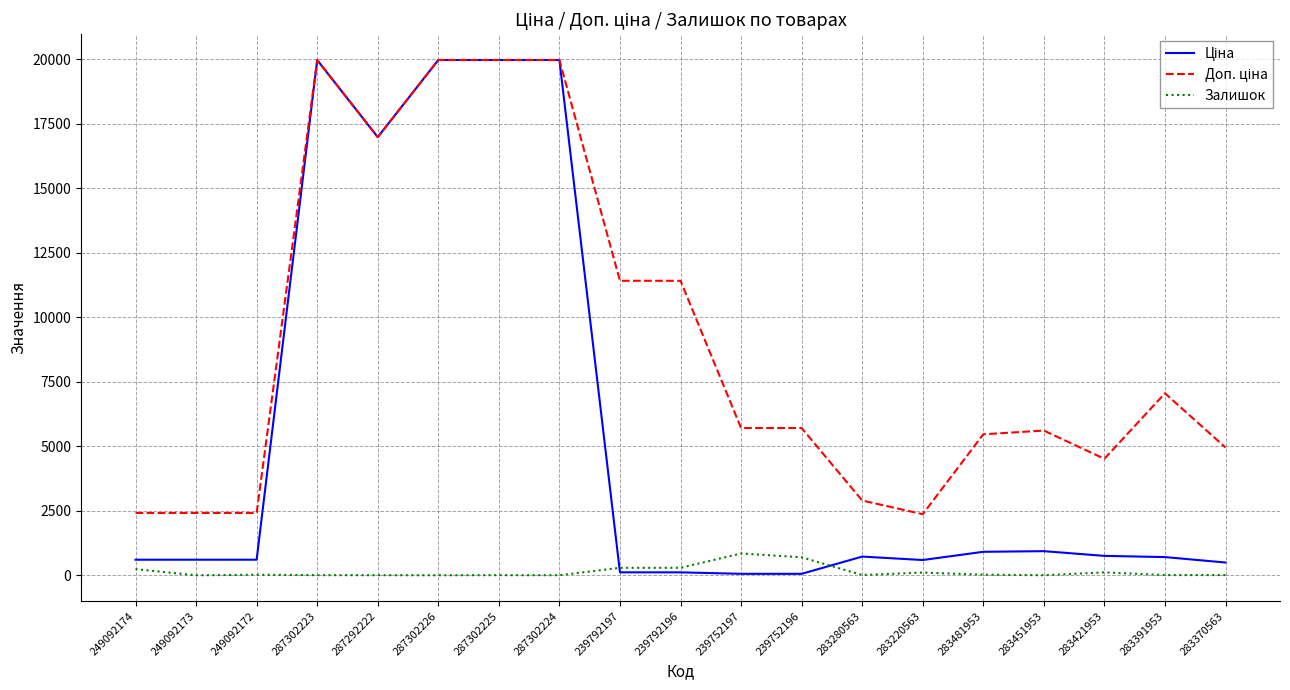

What is the spread (max minus min) of values at 249092173?

2414.8